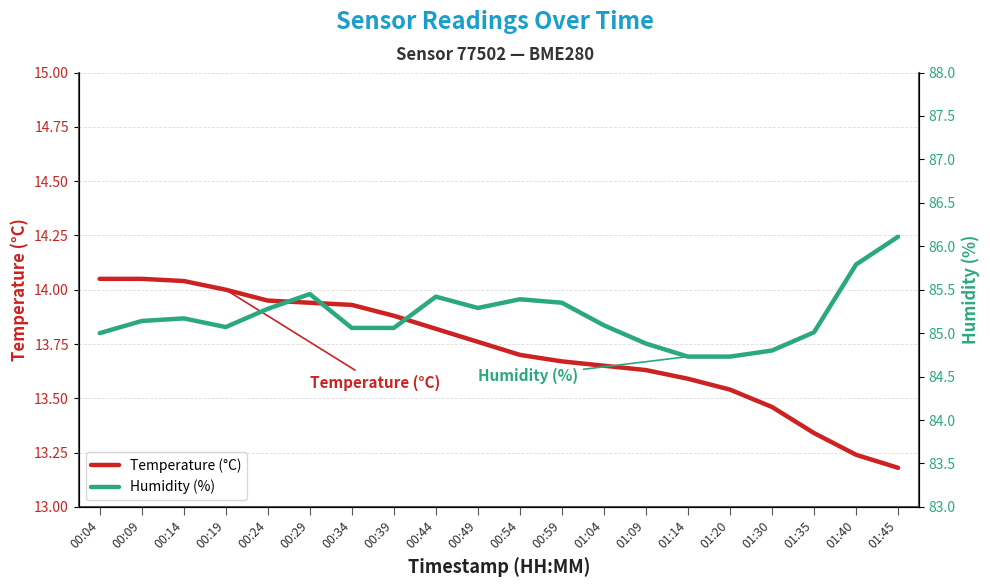

What is the minimum value for Temperature (°C)?

13.2